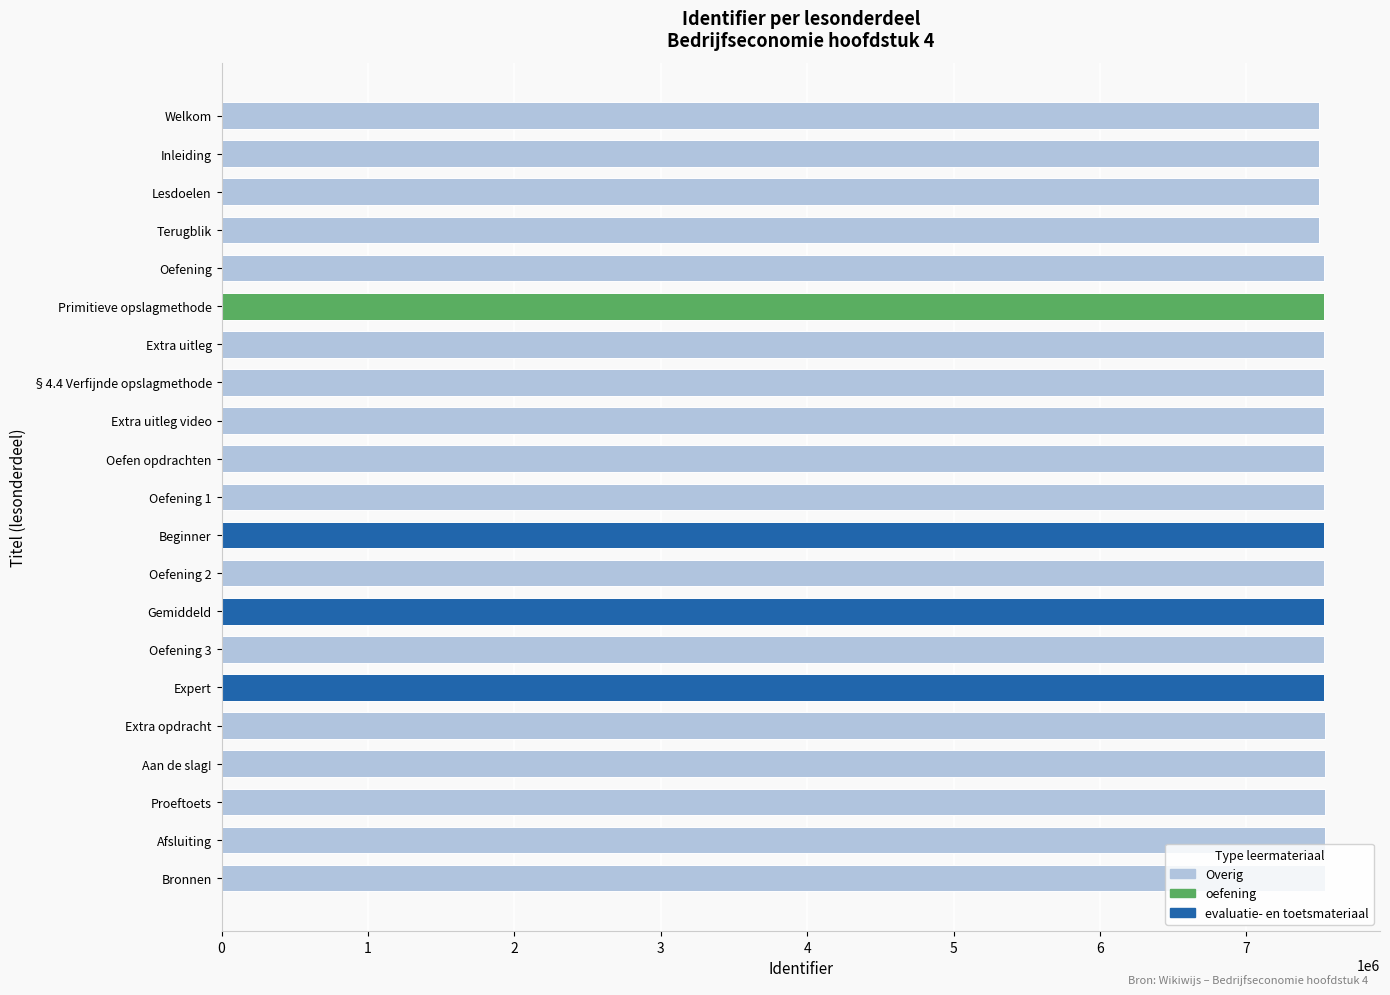

Approximately how many times larger is the value at Extra uitleg video compared to Oefening?

1.0